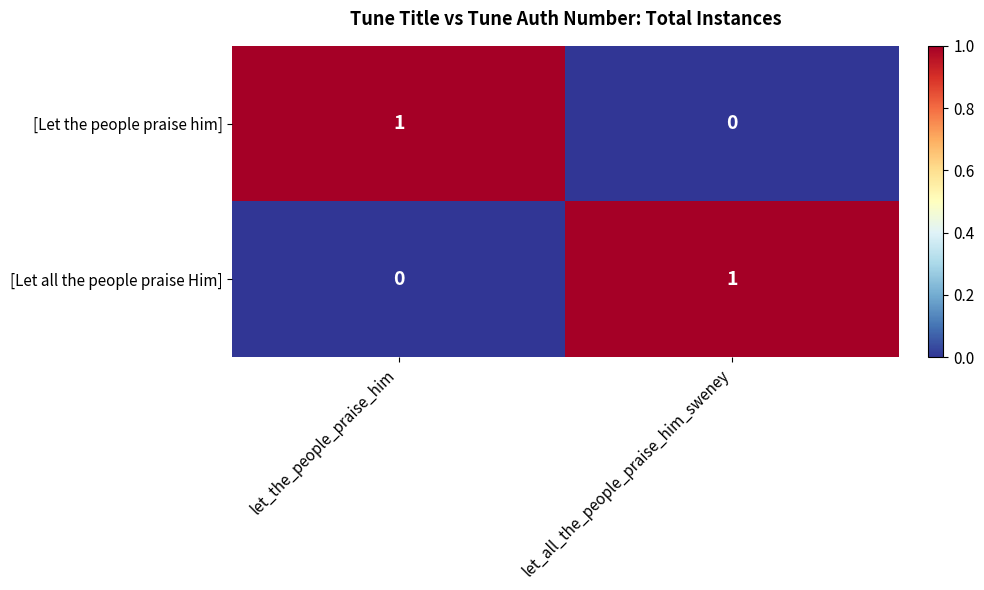

Is it true that [Let the people praise him] equals 1 at let_all_the_people_praise_him_sweney?

False